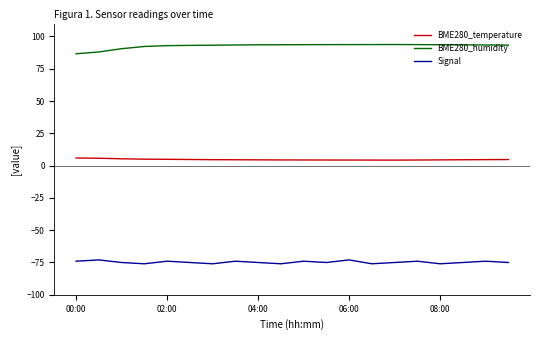

True or false: BME280_temperature and BME280_humidity cross at least once.

False